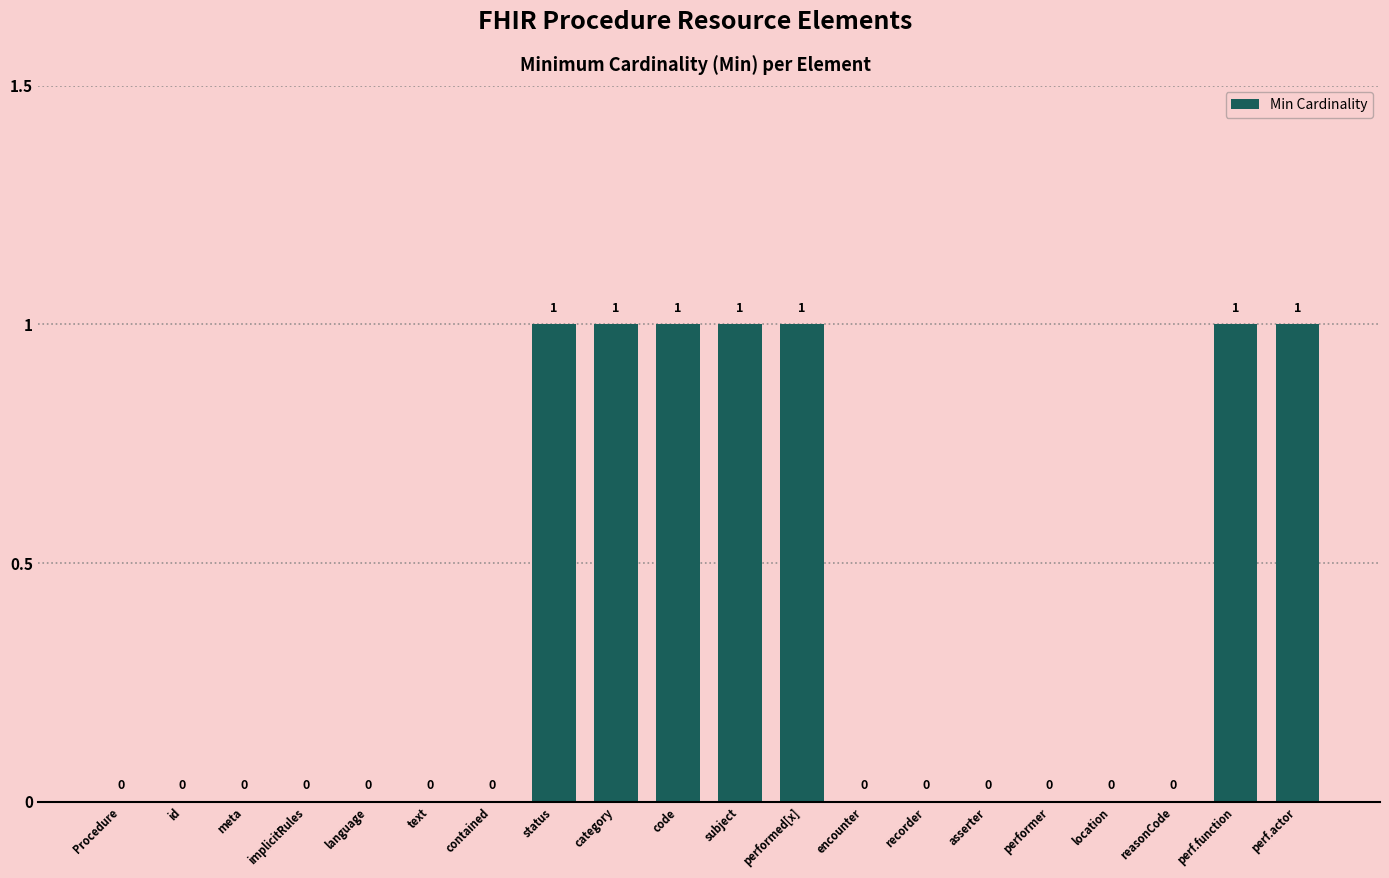

Is it true that the value at recorder is -1?

False